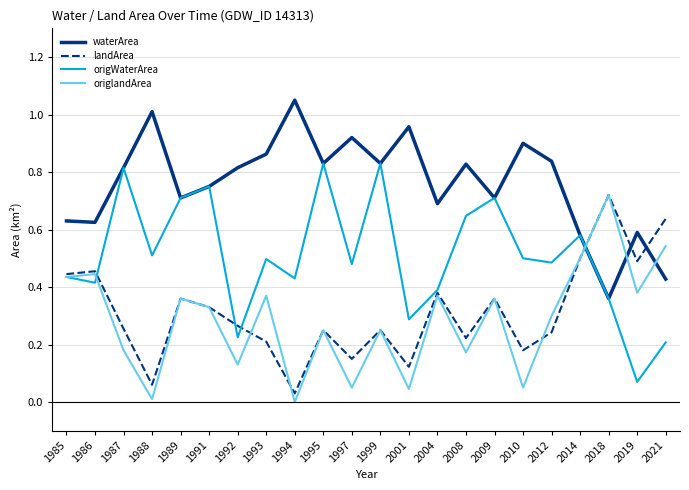

Which category has the highest value in the waterArea series?

1994